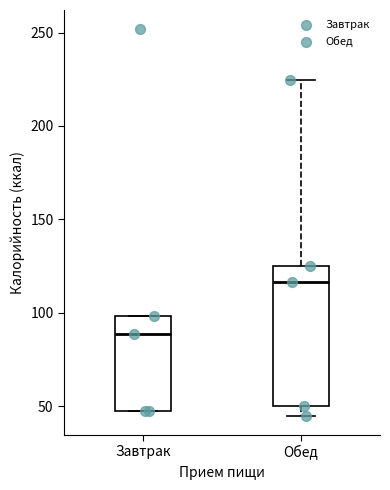

Which box has the highest median line?

Обед